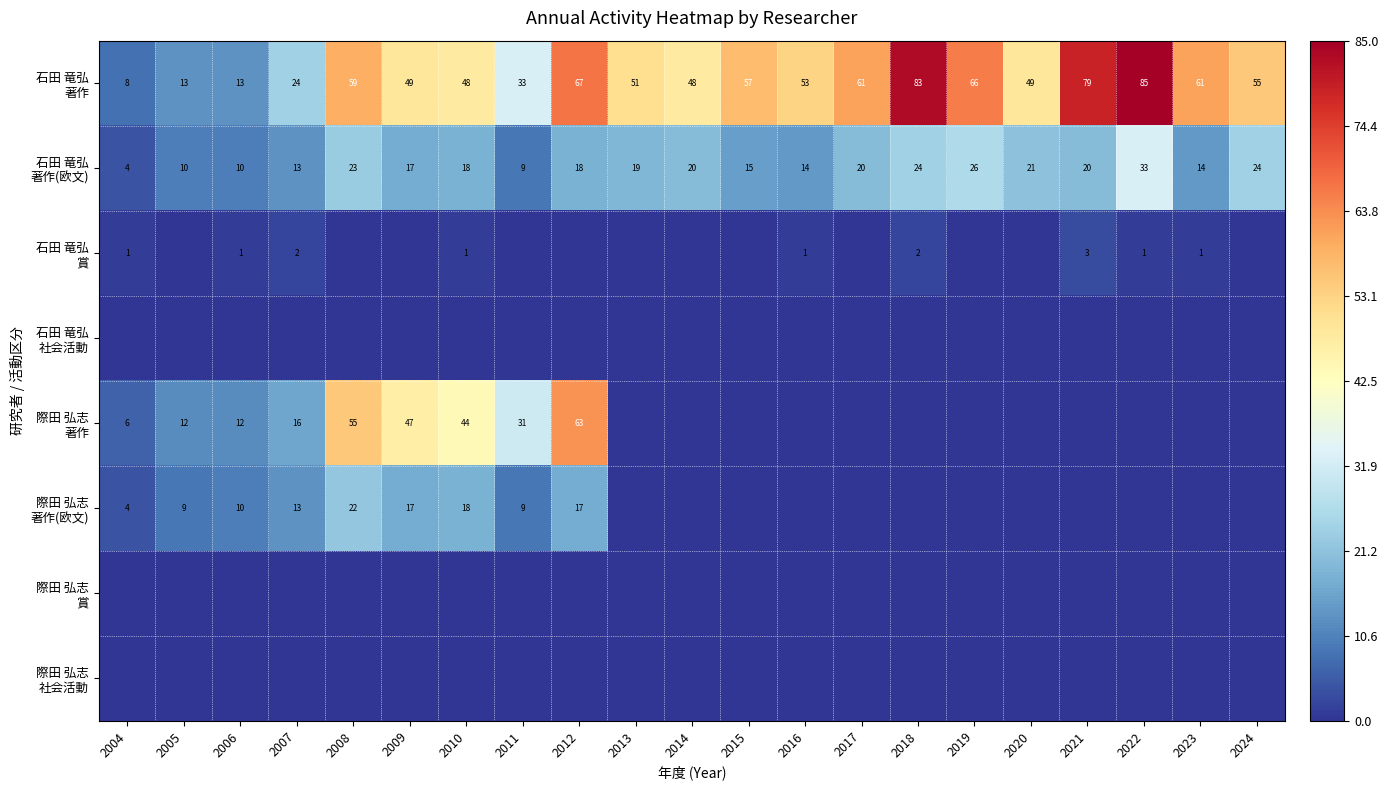

Is it true that 際田 弘志 著作(欧文) equals 22 at 2008?

True